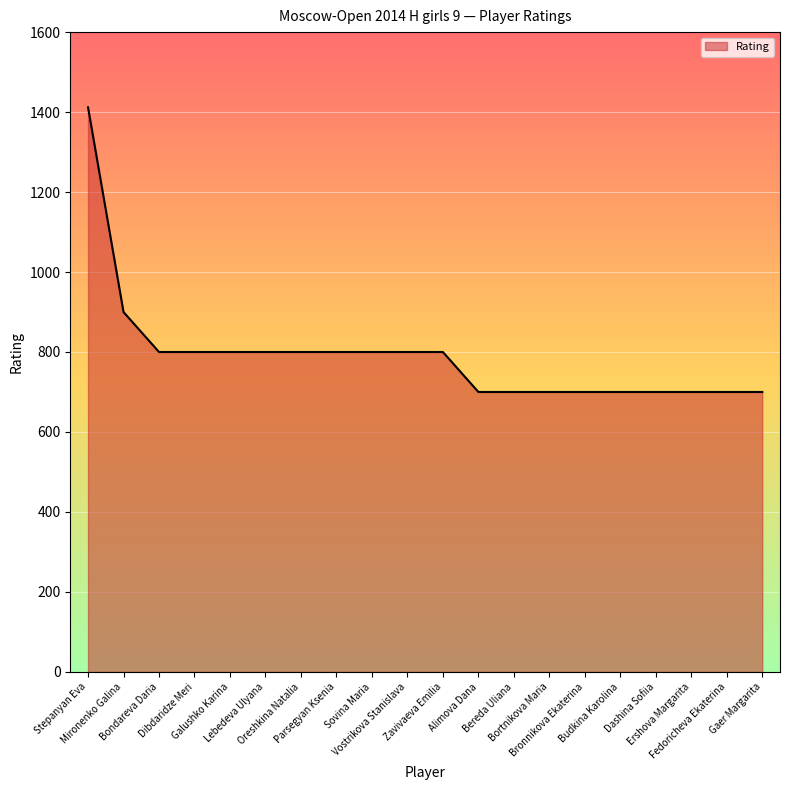

Count the values in the range 700 to 800.

18